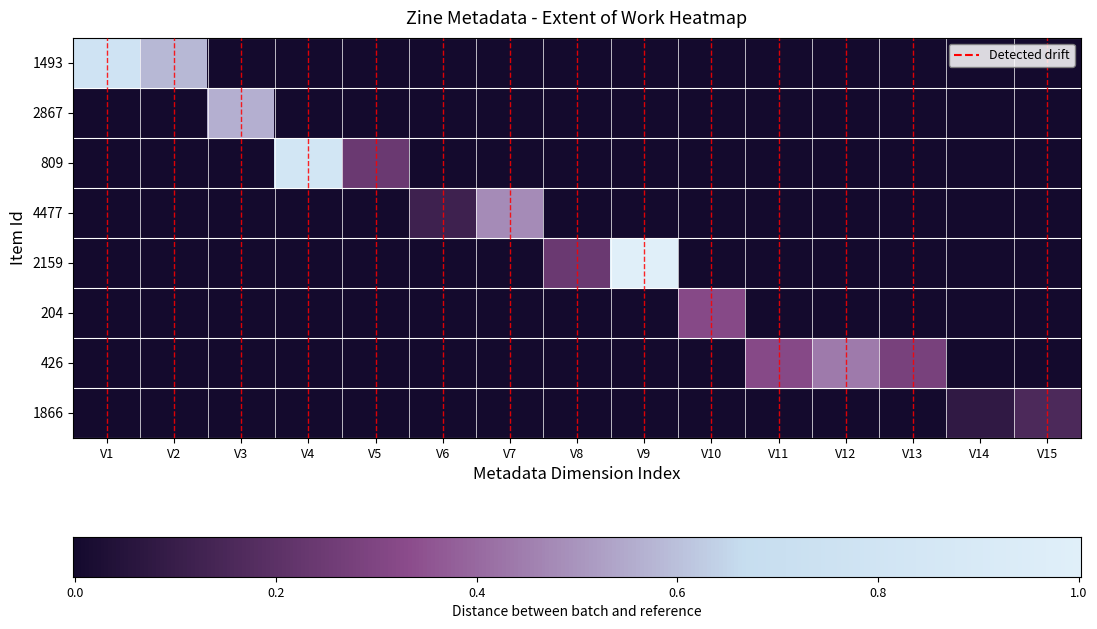

At which label does 1493 reach its peak?

V1